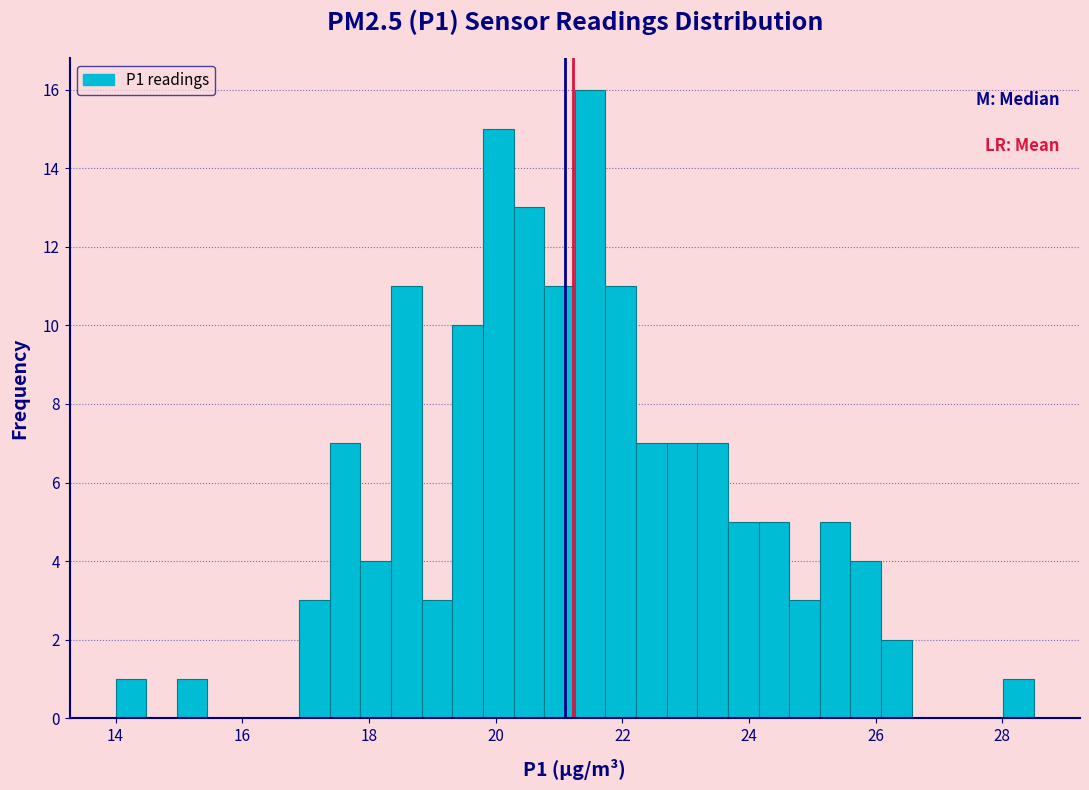

Read against the x-axis, roughly where is the centre of the tallest bar?

21.4